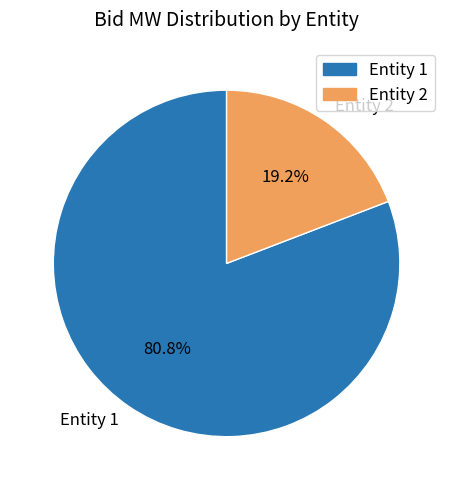

How many segments does this pie chart have?

2